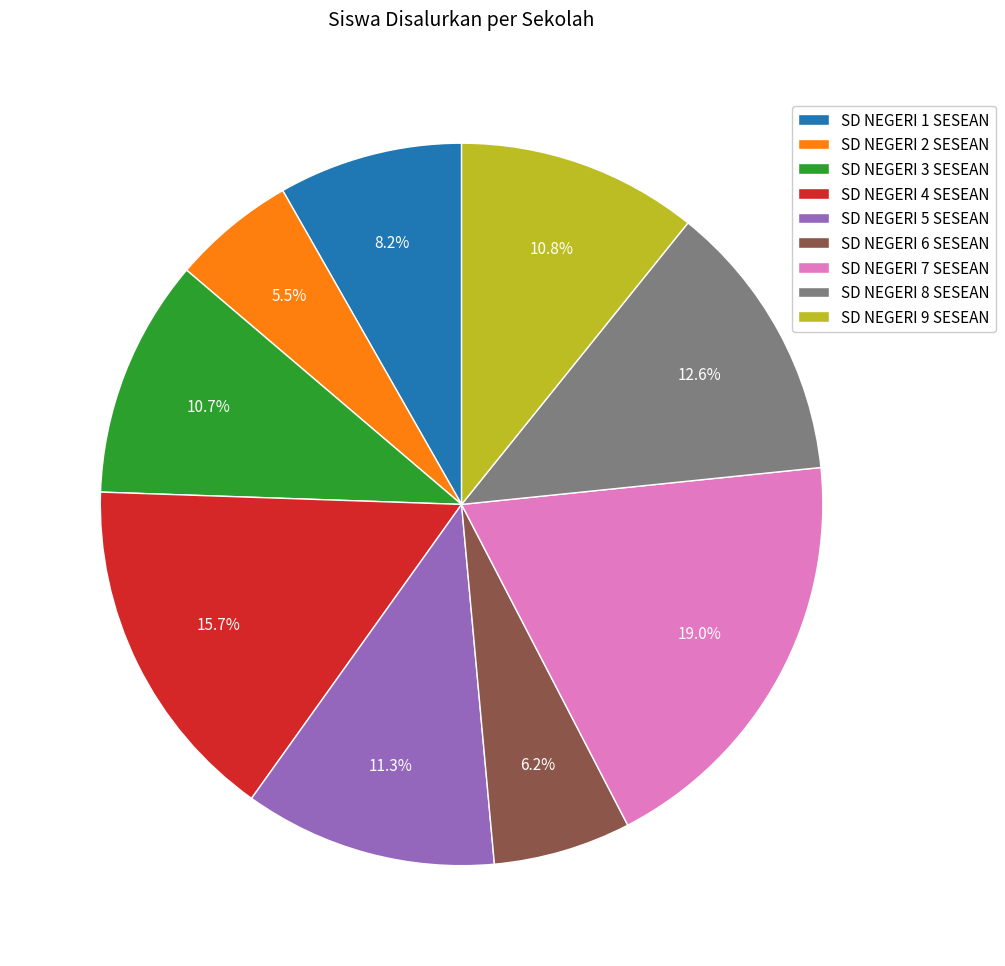

What percentage is NOT represented by SD NEGERI 4 SESEAN?

84.3%